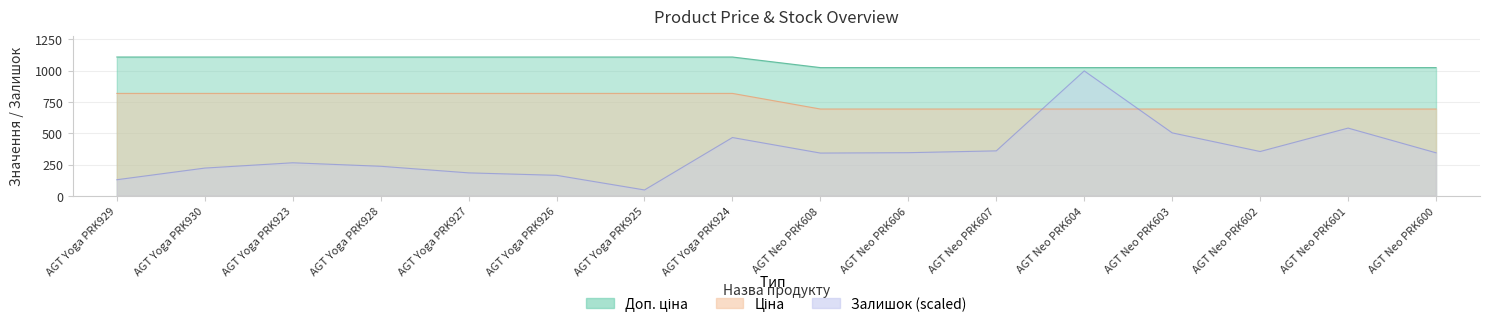

Between AGT Yoga PRK926 and AGT Neo PRK602, which is larger?

AGT Yoga PRK926